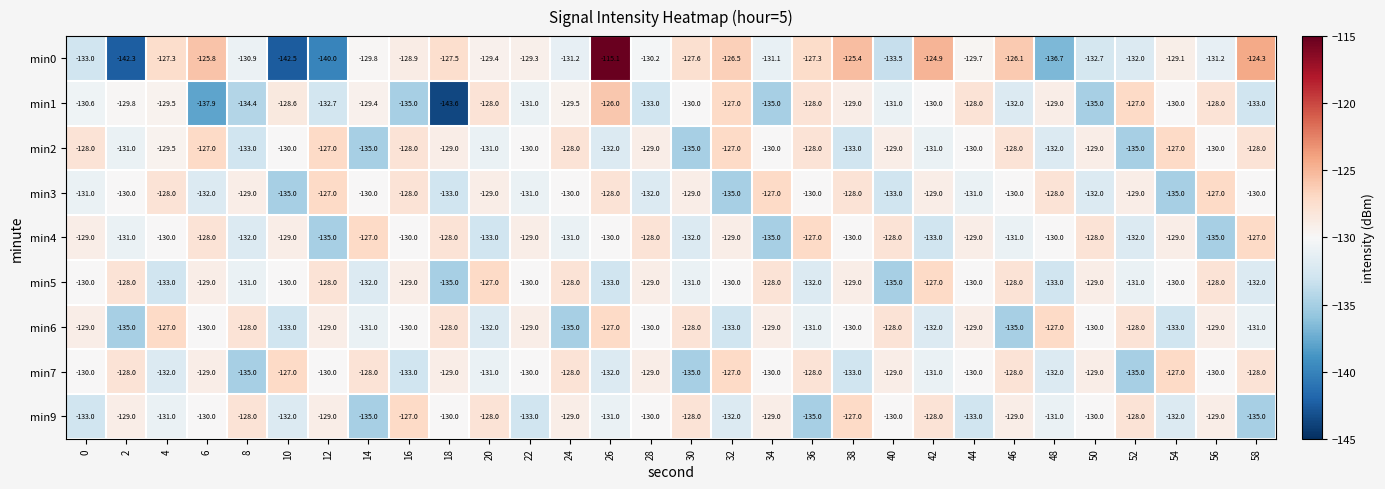

Between 10 and 12, which series saw the biggest shift?

min3